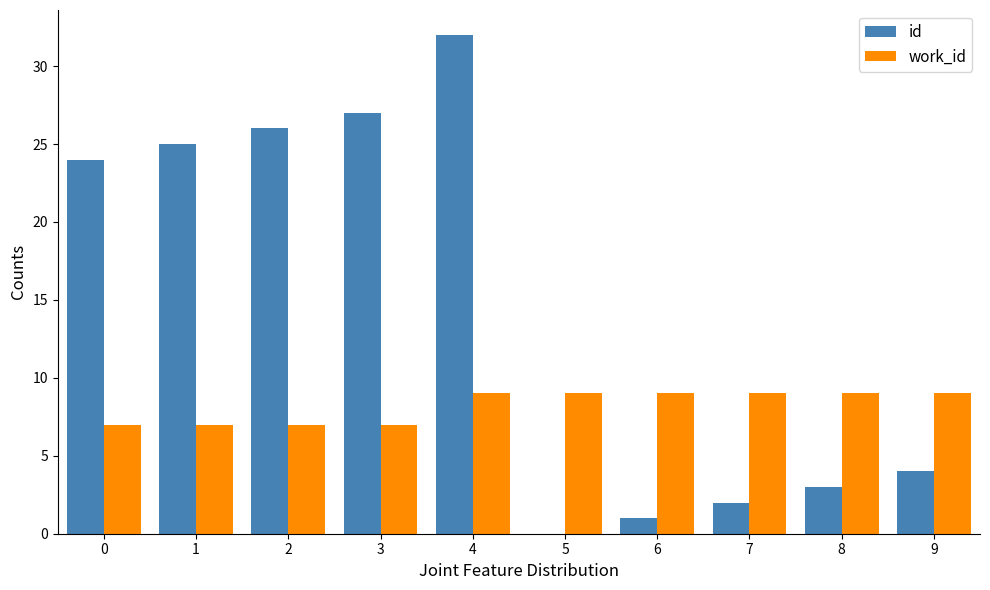

Which series has the widest spread of values?

id